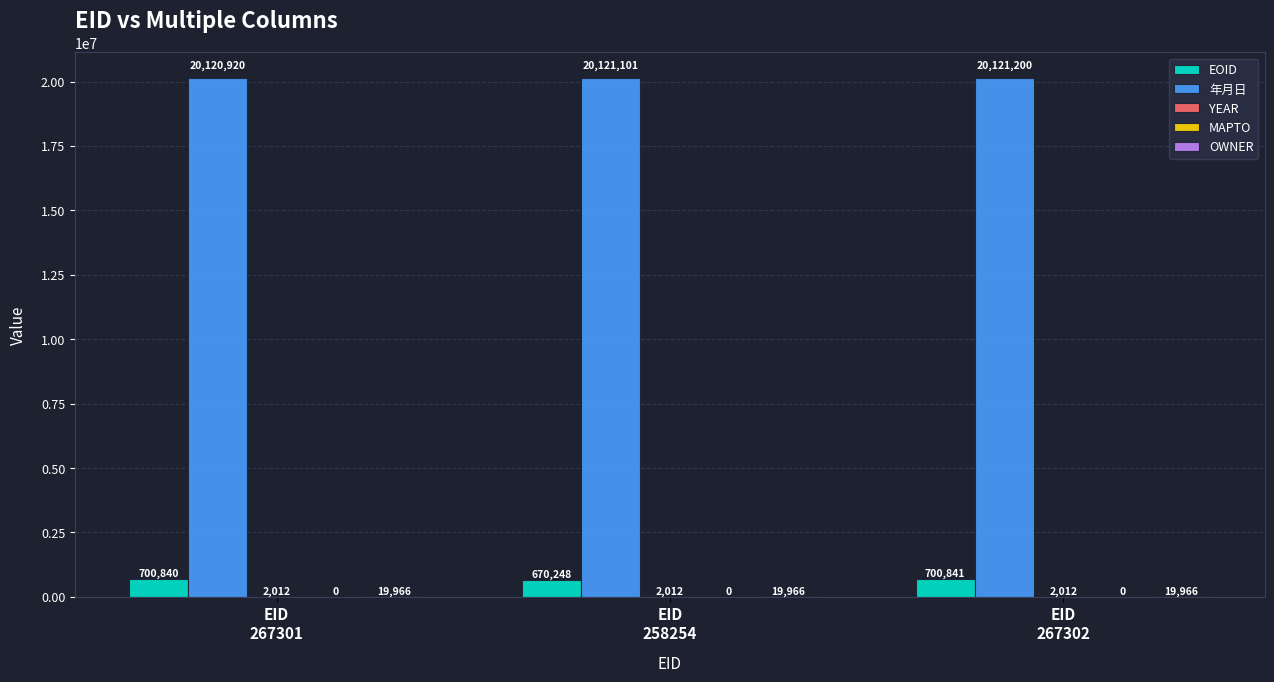

What is the greatest value displayed?

20121200